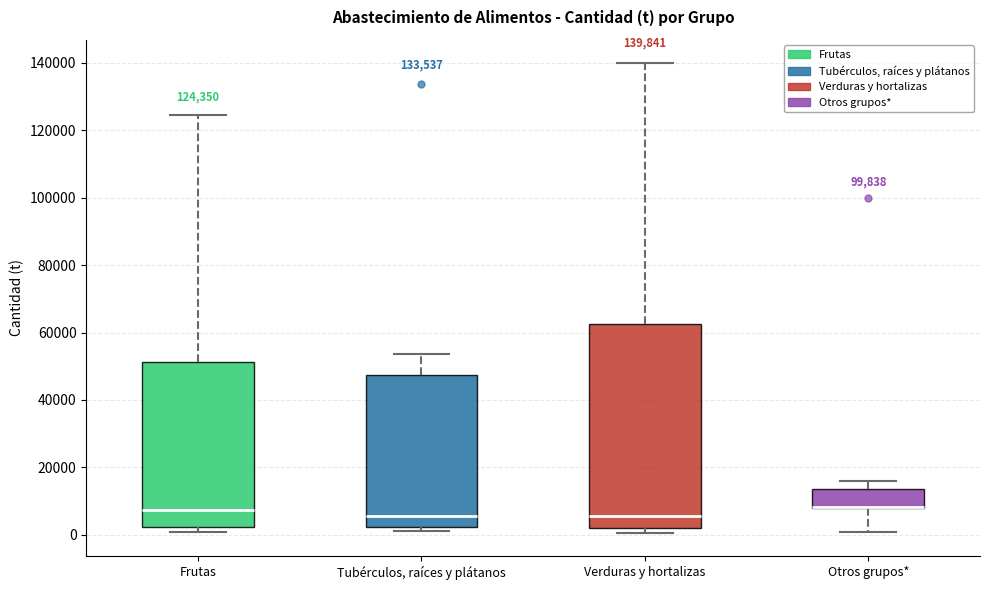

Which box is the tallest, from its lower edge to its upper edge?

Verduras y hortalizas